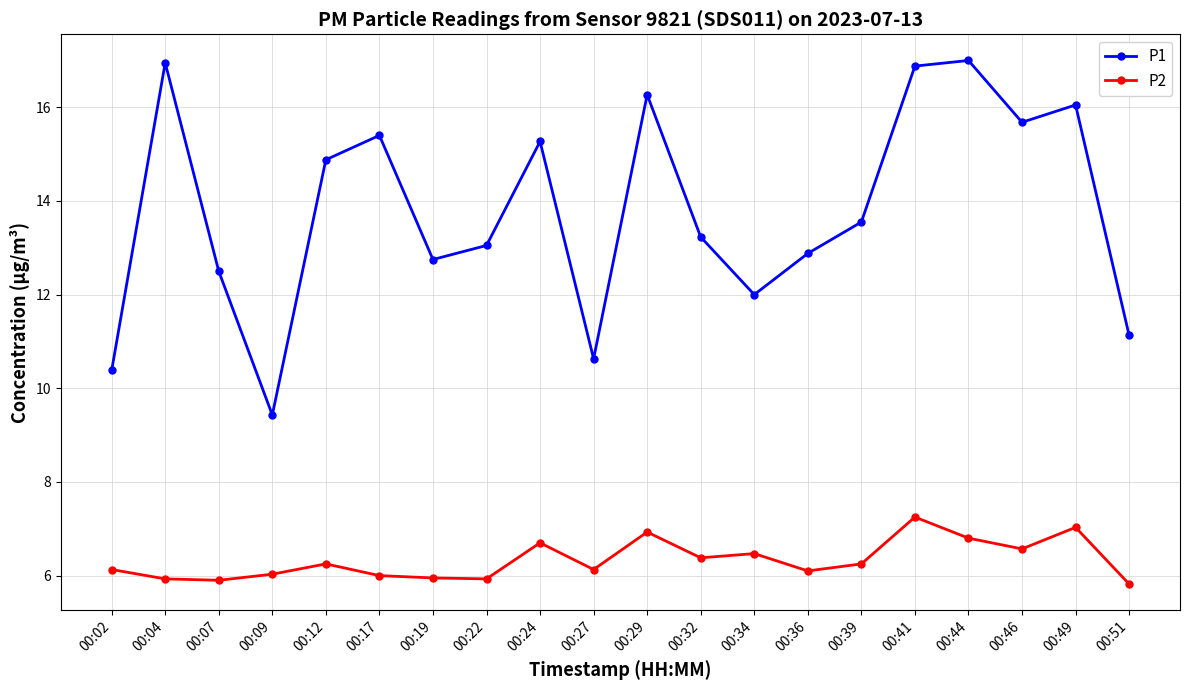

What is the difference between the maximum and minimum values in the P2 series?

1.4